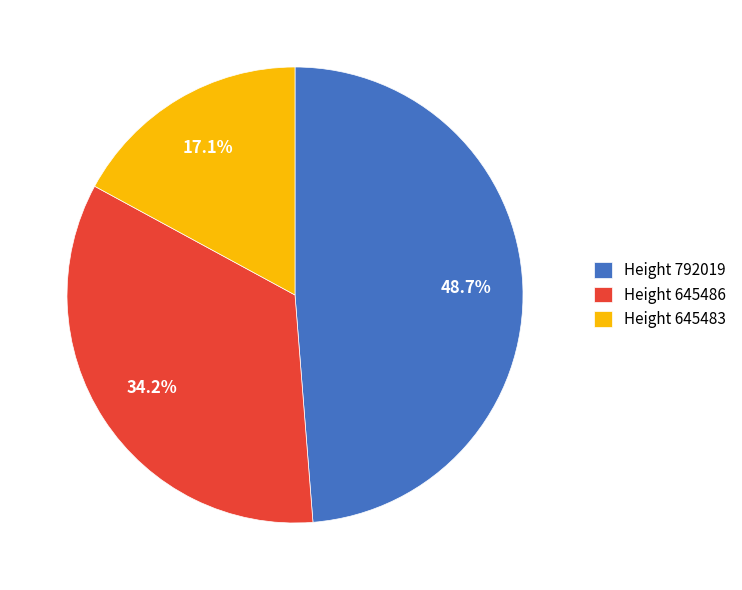

Which category has the smallest portion of the pie?

Height 645483